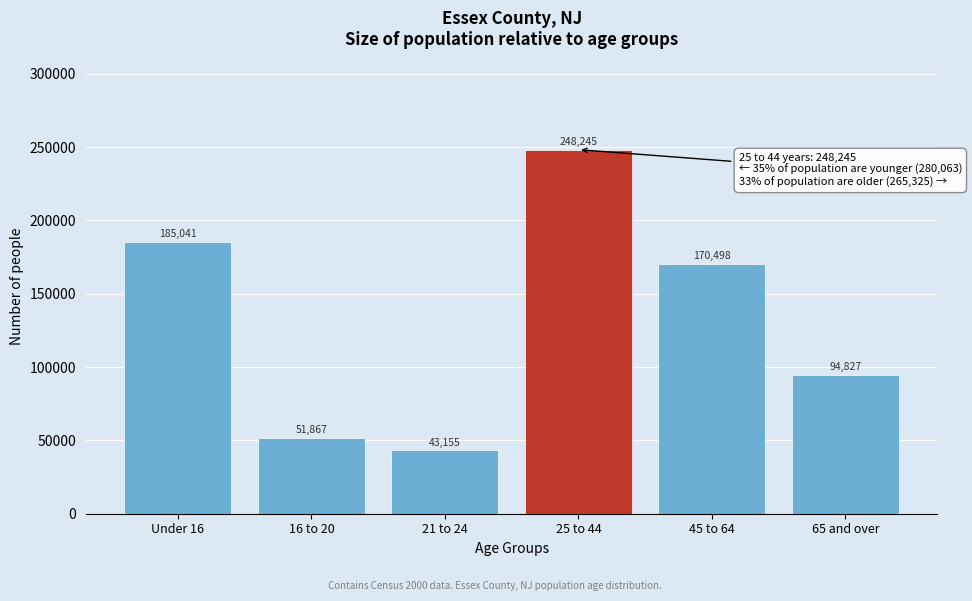

Reading left to right, list all the values displayed in this chart.

Under 16=185041	16 to 20=51867	21 to 24=43155	25 to 44=248245	45 to 64=170498	65 and over=94827